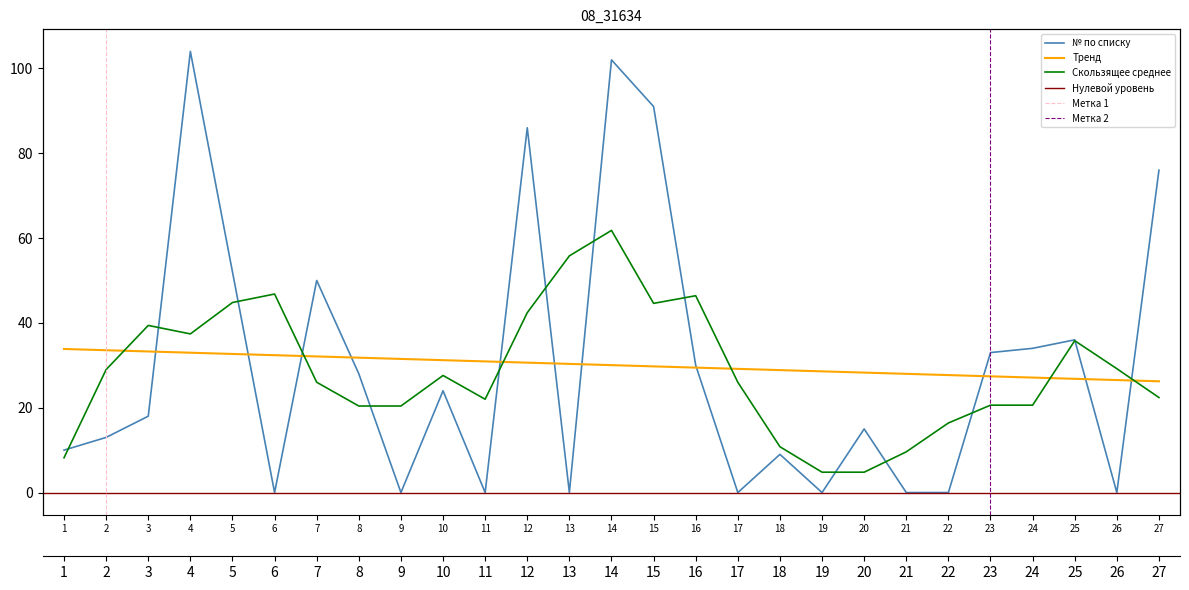

What is the change in value from 1 to 25?

+26